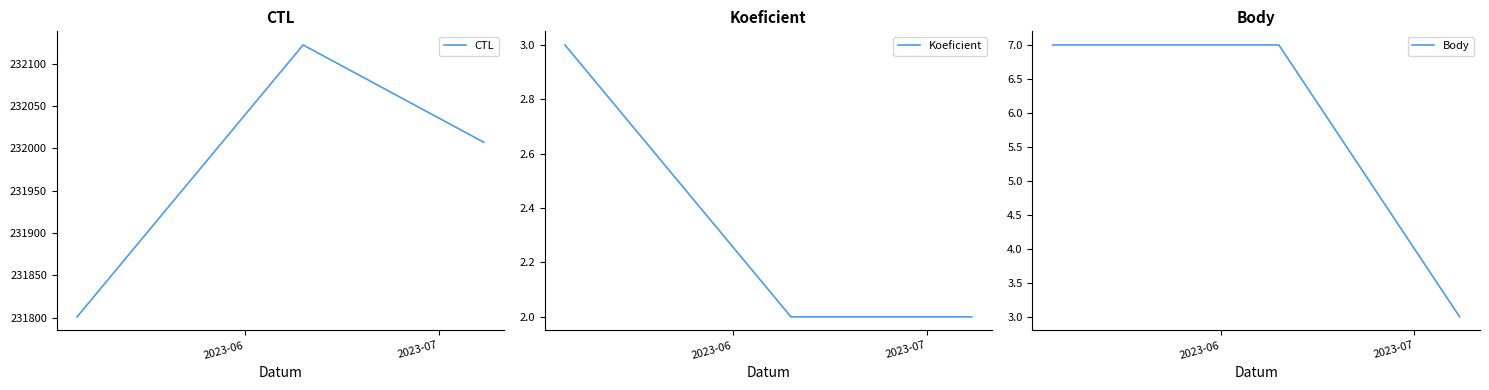

What is the minimum value shown in the chart?

2